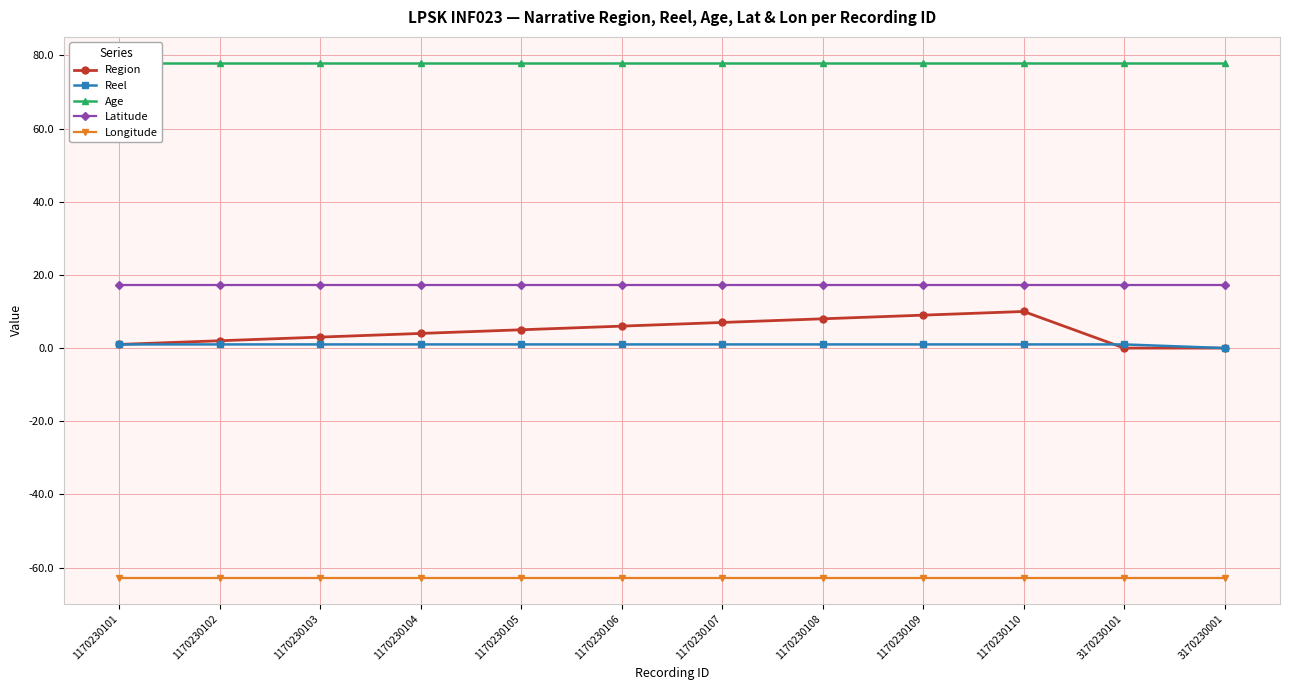

What is the average value of the Longitude series?

-62.8